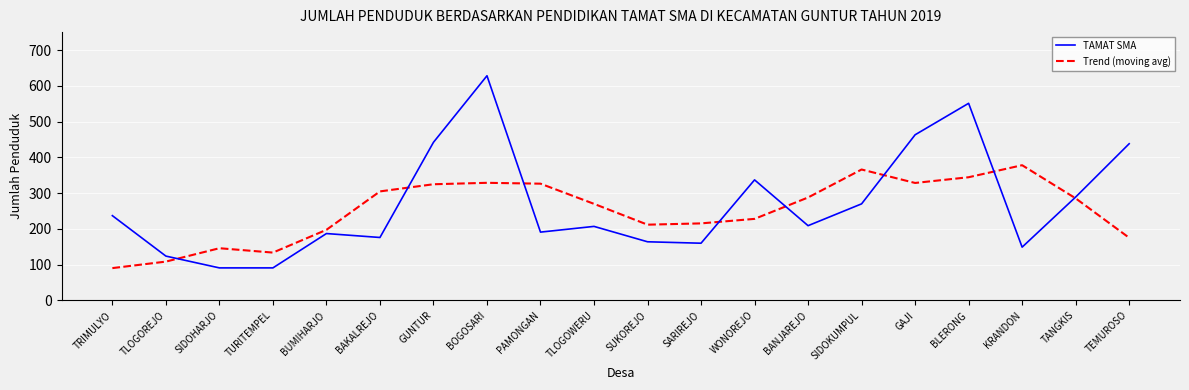

Which category has the lowest value in the Trend (moving avg) series?

TRIMULYO